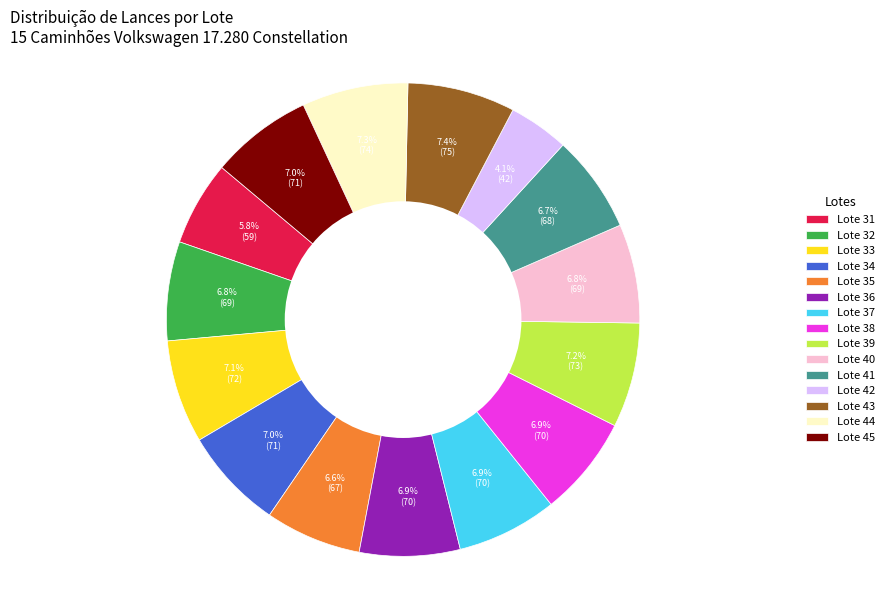

To the nearest percent, what is the average slice percentage?

7%